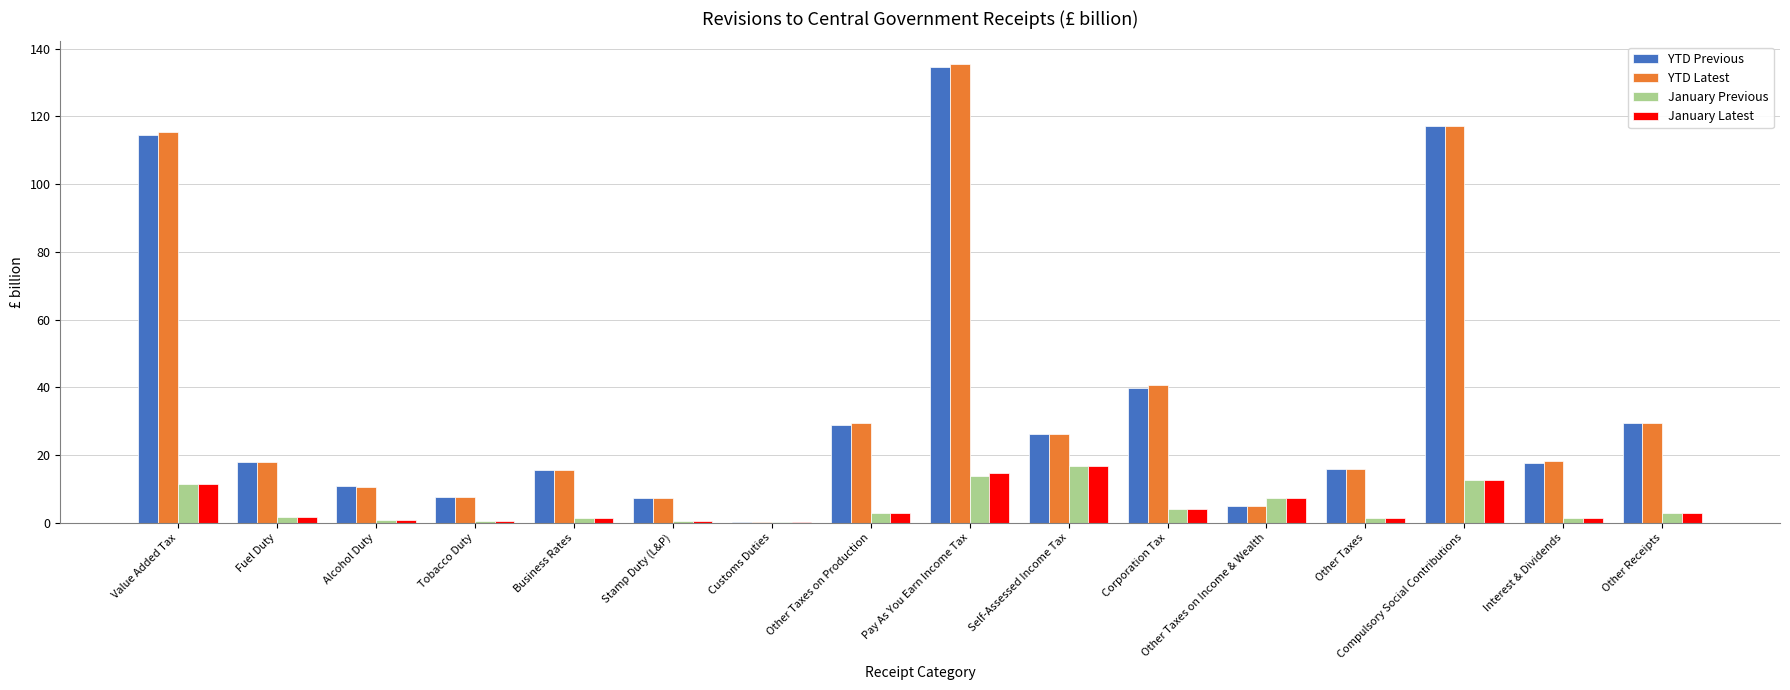

What is the sum of the YTD Previous values at Corporation Tax and Self-Assessed Income Tax?

66.1